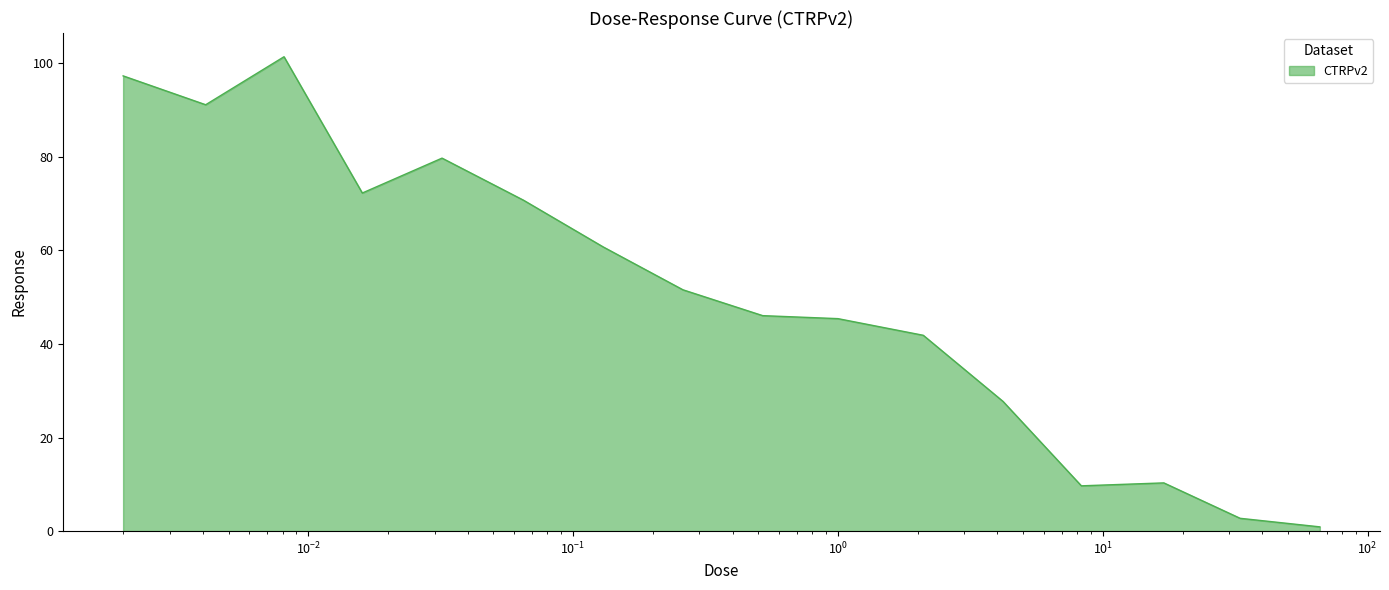

How many lines are shown in the chart?

1